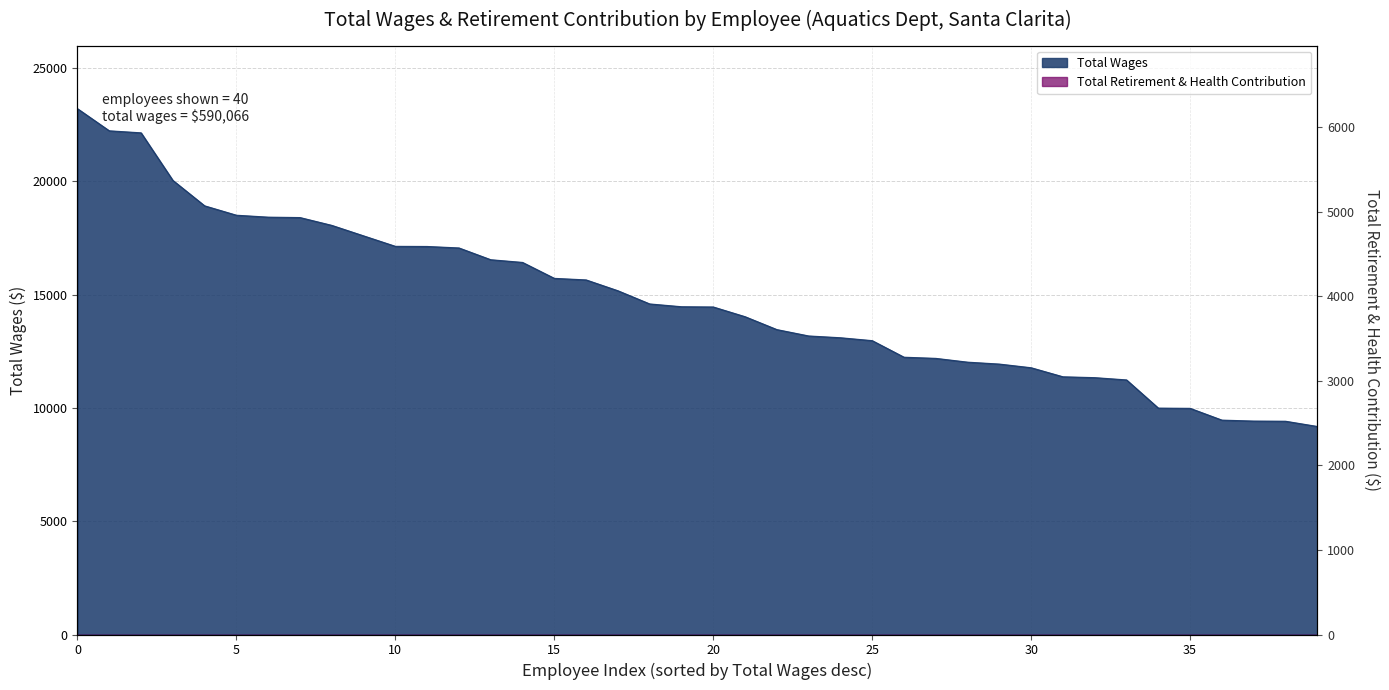

True or false: the data shows 40988 at 0.

False